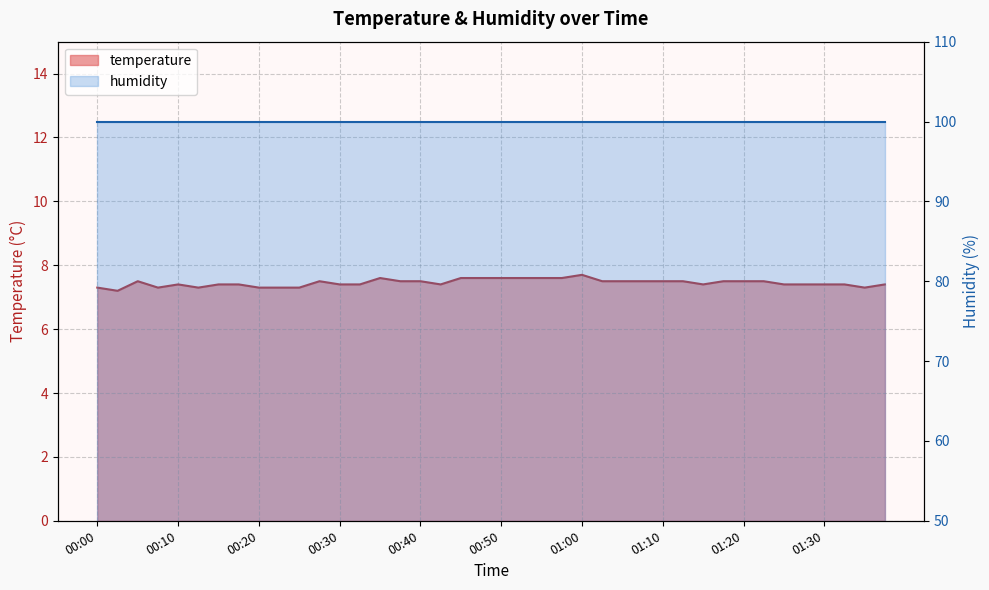

Rank the categories by value from lowest to highest.

00:03, 00:00, 00:08, 00:13, 00:20, 00:22, 00:25, 01:35, 00:10, 00:15, 00:17, 00:30, 00:32, 00:42, 01:15, 01:25, 01:28, 01:30, 01:33, 01:38, 00:05, 00:27, 00:37, 00:40, 01:02, 01:05, 01:07, 01:10, 01:12, 01:17, 01:20, 01:23, 00:35, 00:45, 00:47, 00:50, 00:52, 00:55, 00:57, 01:00